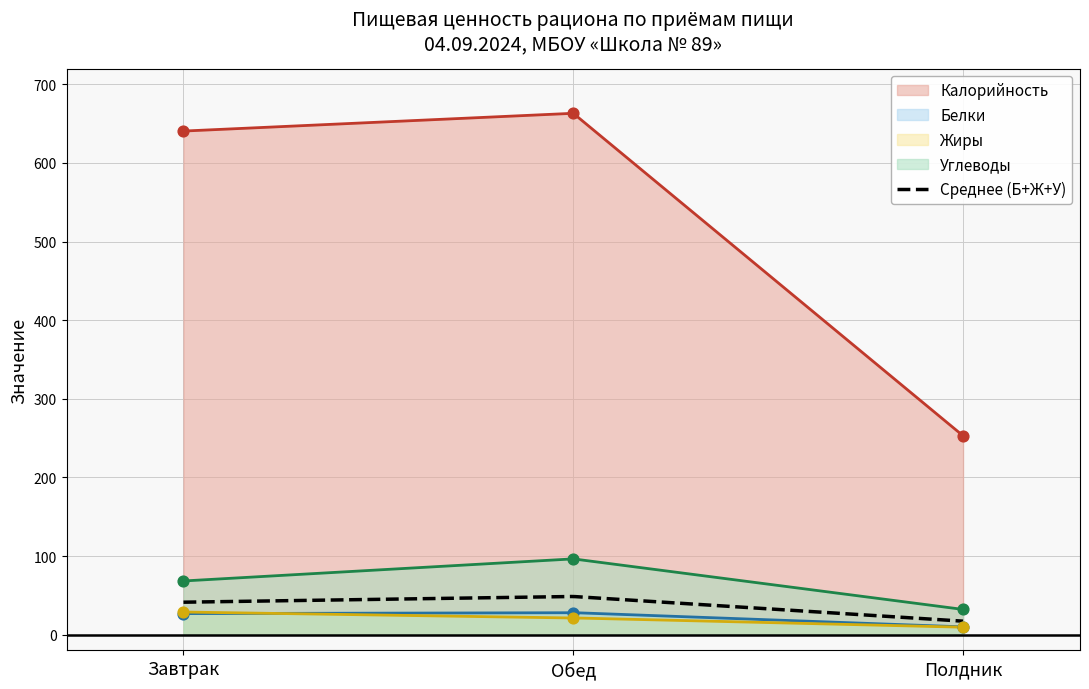

What is the highest value of the Среднее (Б+Ж+У) series?

48.5